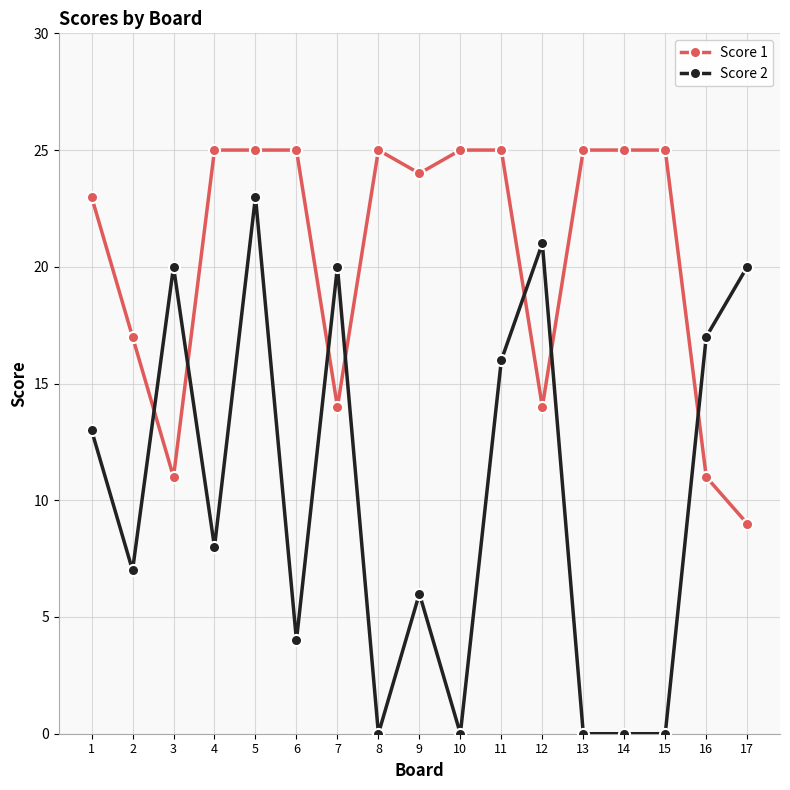

How many lines are shown in the chart?

2